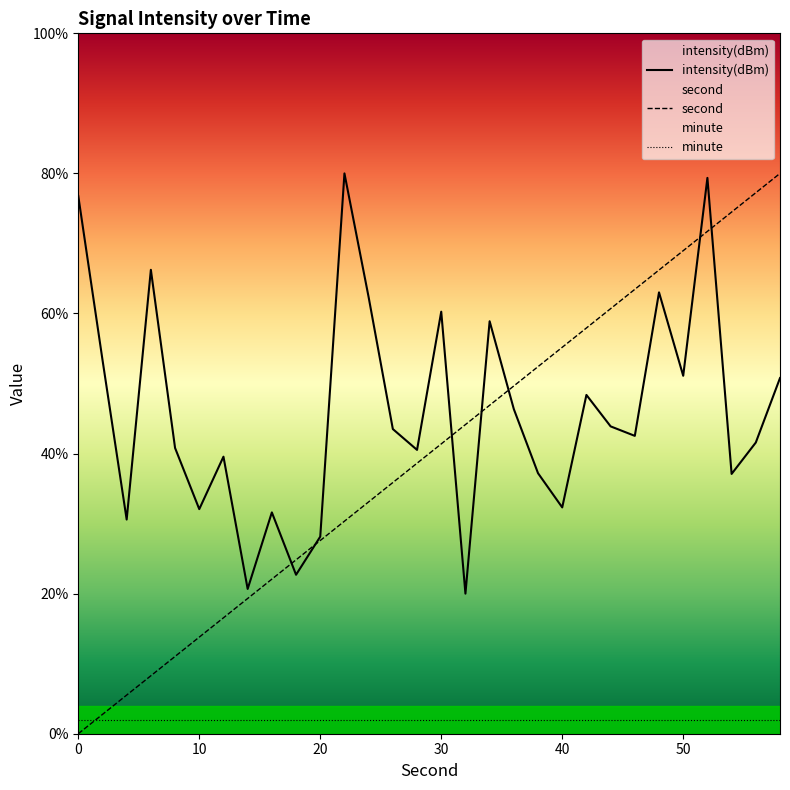

What is the sum of all second values?

1200.0